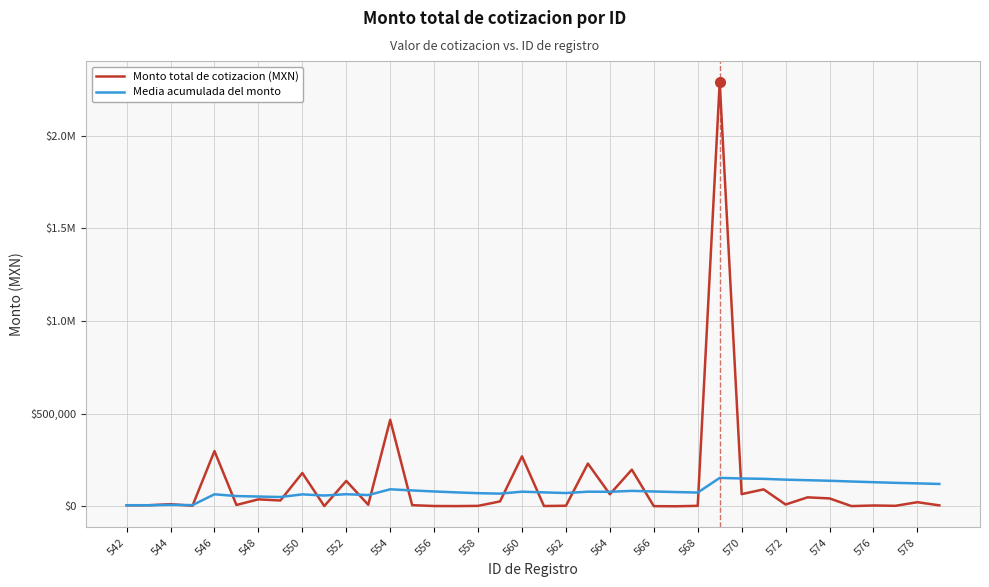

Does the chart have visible grid lines?

Yes